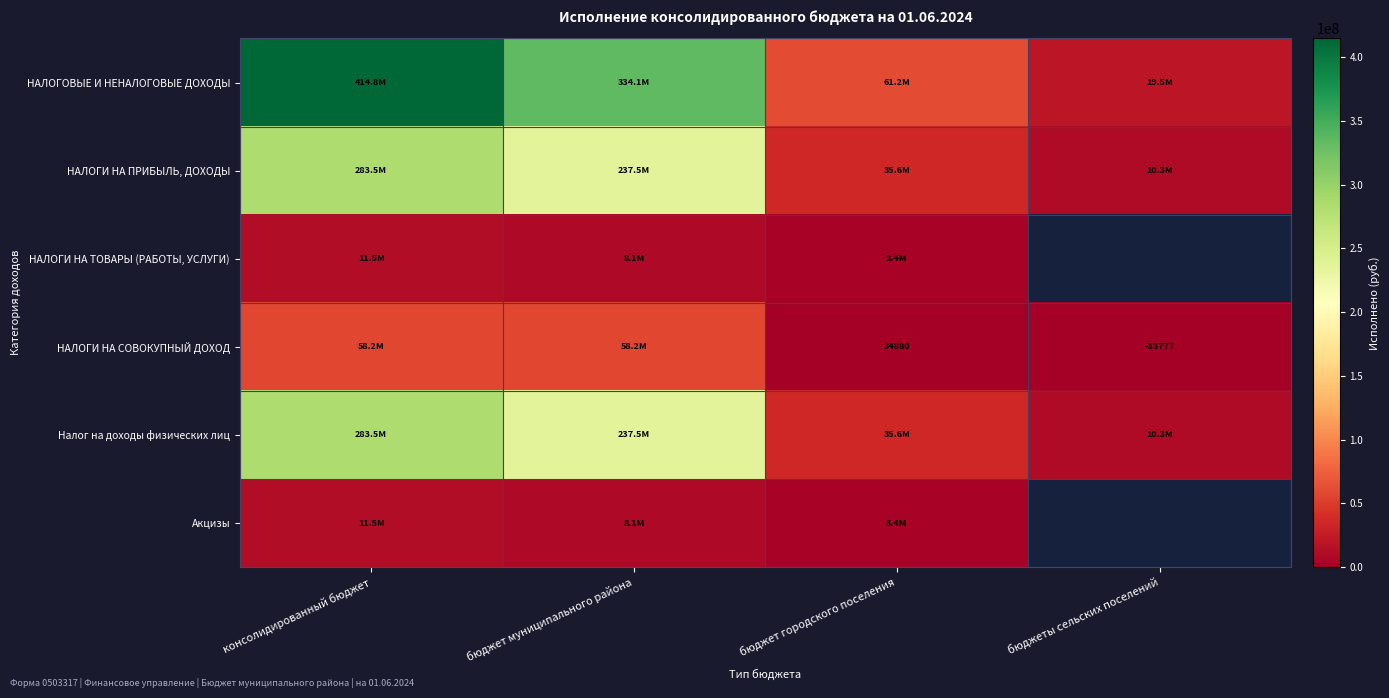

What is the difference between the НАЛОГИ НА ПРИБЫЛЬ, ДОХОДЫ values at бюджет городского поселения and консолидированный бюджет?

247884564.3